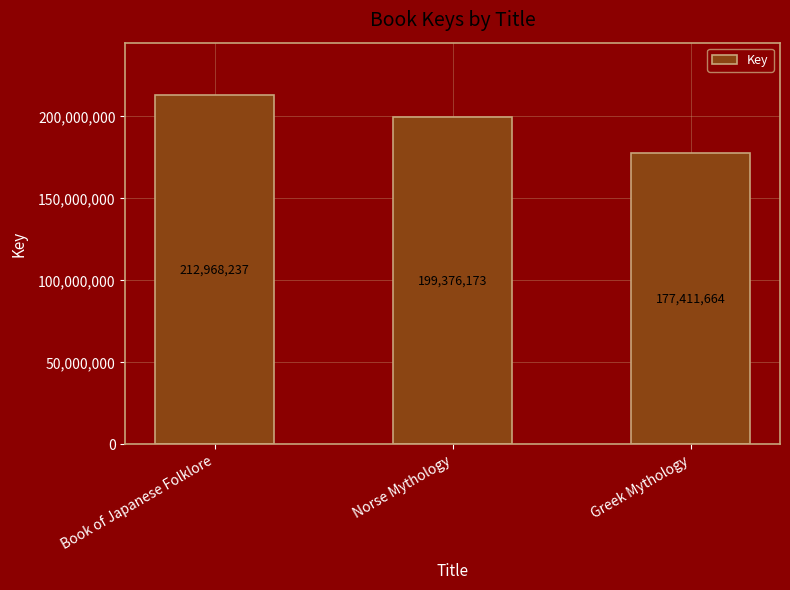

Count the values in the range 177411664 to 212968237.

3